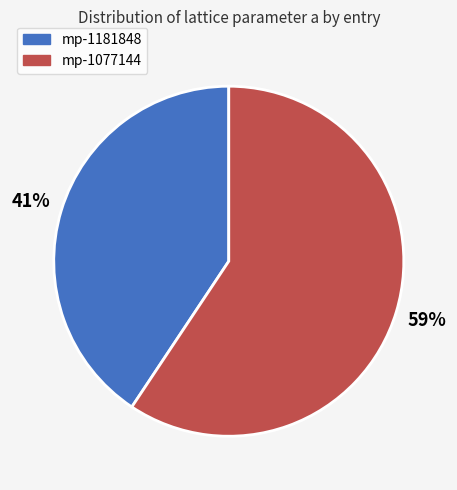

To the nearest percent, what is the average slice percentage?

50%